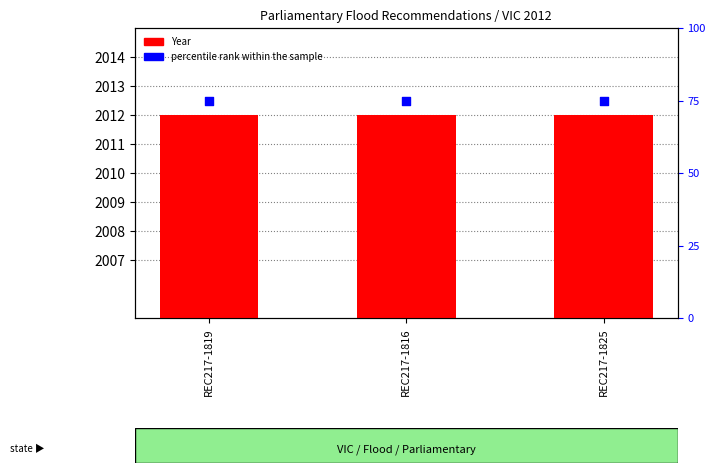

At how many categories does at least one series exceed 1128?

3